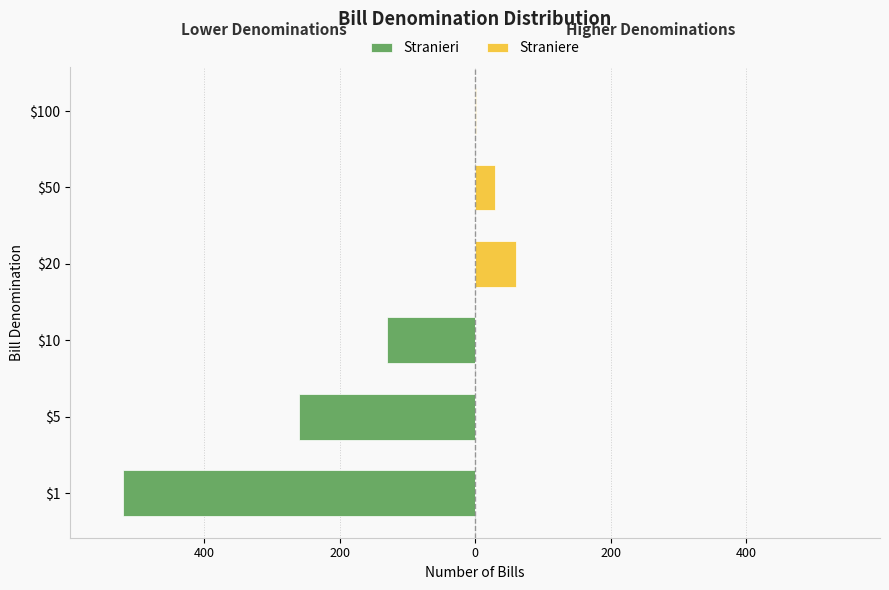

What is the sum of the Stranieri values at $5 and $10?

-390